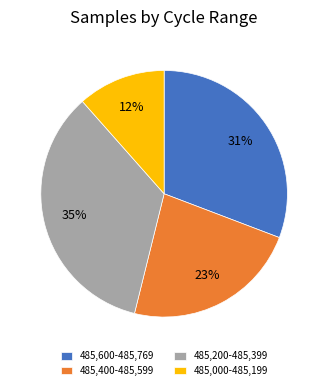

True or false: 485,600-485,769 accounts for 37% of the total.

False